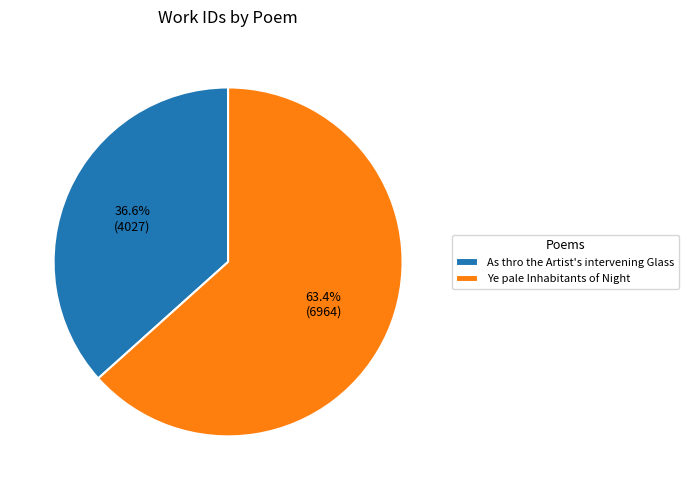

What portion of the pie excludes As thro the Artist's intervening Glass?

63.4%